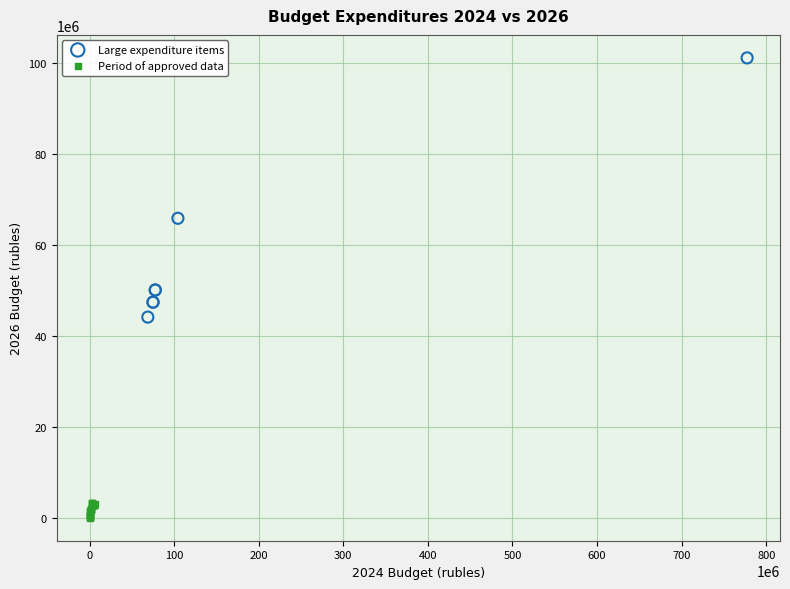

Which series reaches the minimum Y coordinate?

Period of approved data